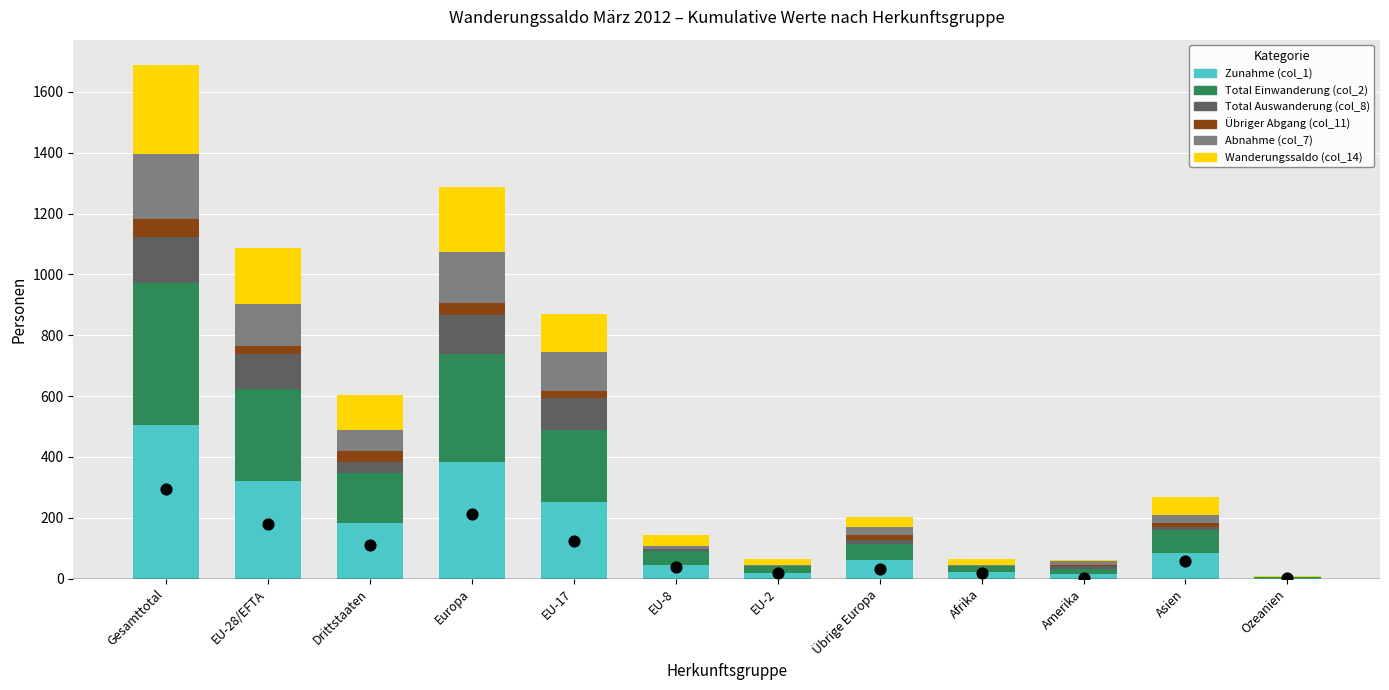

What are all the series names shown in the legend?

Zunahme (col_1), Total Einwanderung (col_2), Total Auswanderung (col_8), Übriger Abgang (col_11), Abnahme (col_7), Wanderungssaldo (col_14)